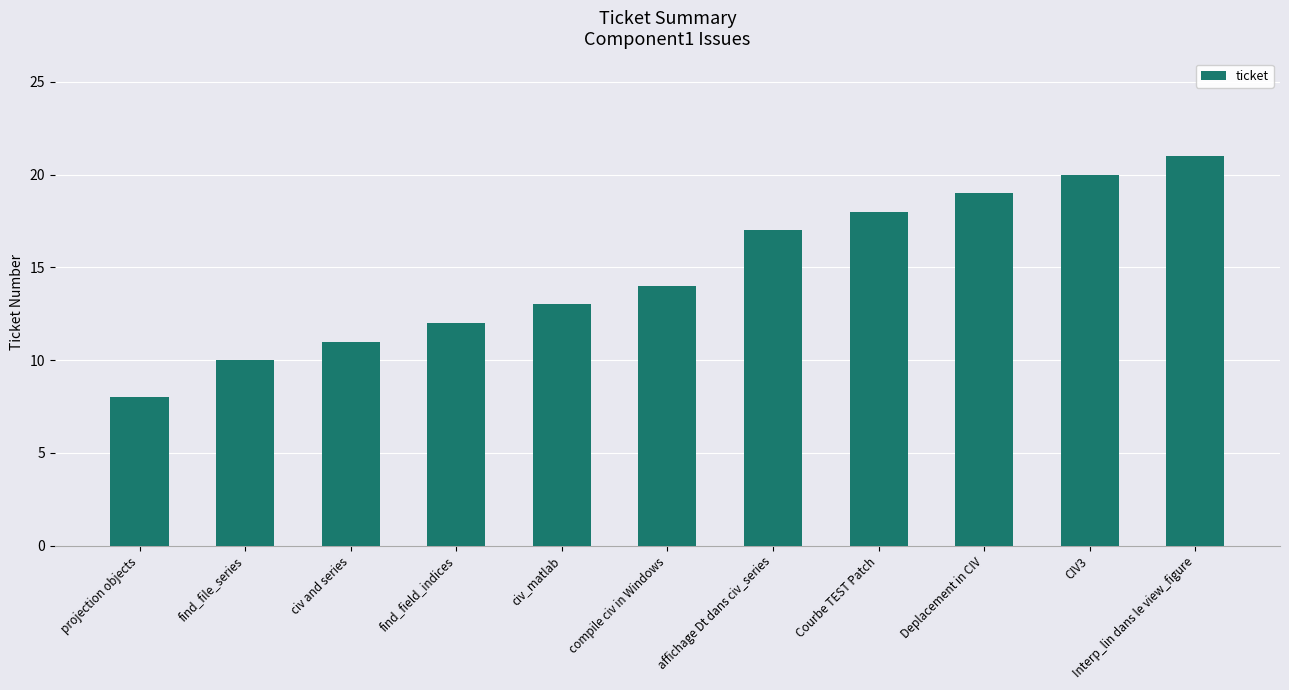

True or false: the data shows 8 at Courbe TEST Patch.

False